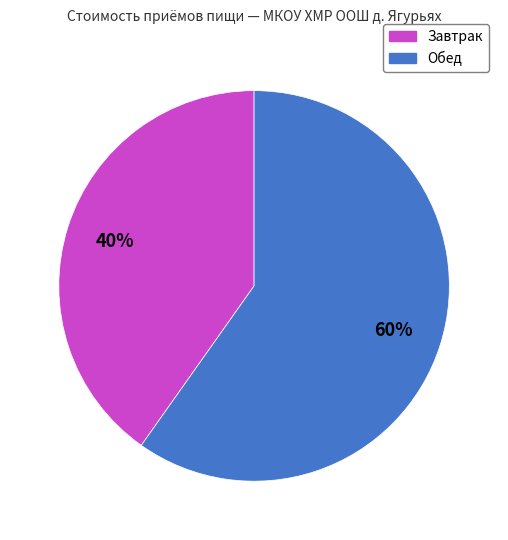

To the nearest percent, what portion does Завтрак represent?

40%